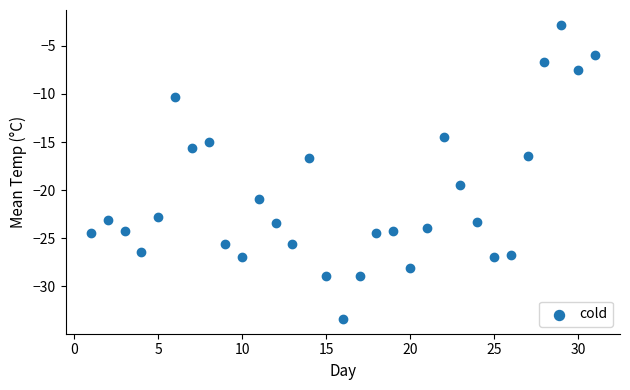

What is the range of Y values (max minus min)?

30.6